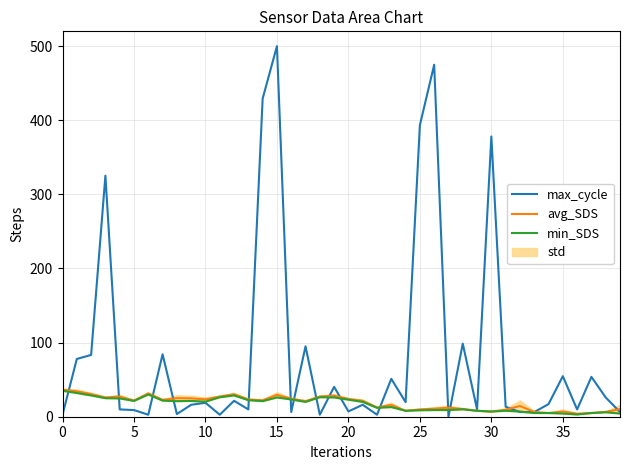

Which series has the largest range (max minus min)?

max_cycle